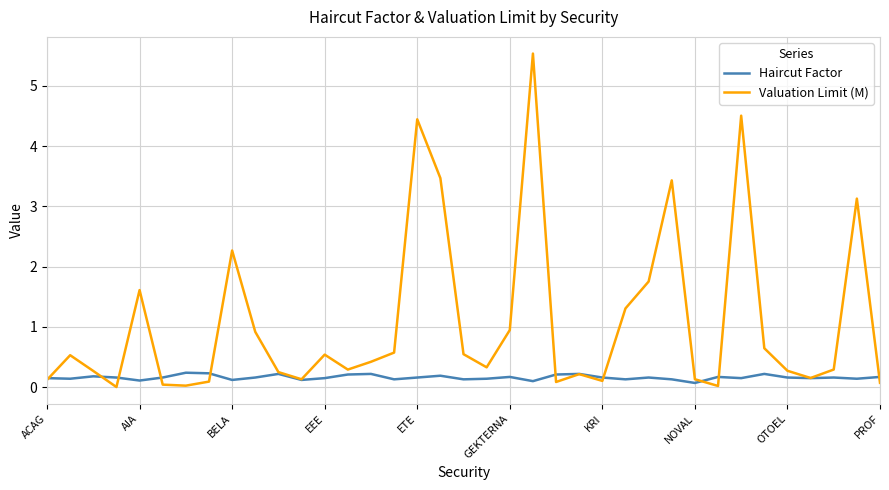

True or false: Haircut Factor and Valuation Limit (M) intersect in this chart.

True